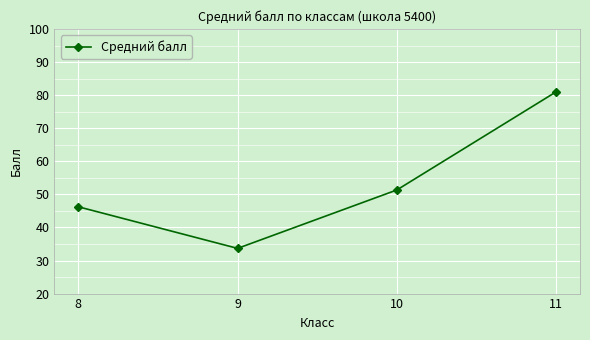

Rank the categories by value from lowest to highest.

9, 8, 10, 11